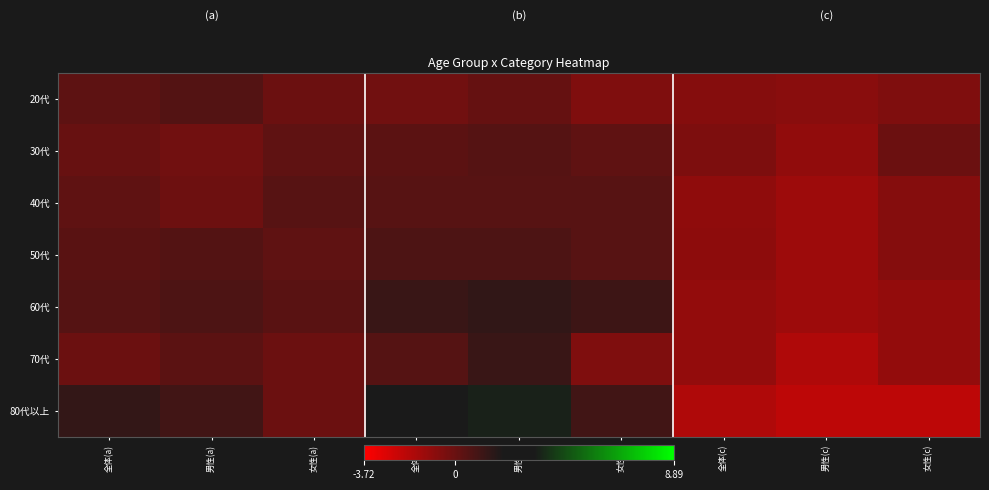

Reading left to right, what are all the values shown in this chart?

20代: 全体(a)=0.3	男性(a)=0.5	女性(a)=-0.0	全体(b)=-0.2	男性(b)=0.1	女性(b)=-0.5	全体(c)=-0.7	男性(c)=-0.8	女性(c)=-0.5
30代: 全体(a)=0.0	男性(a)=-0.2	女性(a)=0.2	全体(b)=0.4	男性(b)=0.5	女性(b)=0.2	全体(c)=-0.5	男性(c)=-1.0	女性(c)=-0.1
40代: 全体(a)=0.2	男性(a)=-0.1	女性(a)=0.5	全体(b)=0.5	男性(b)=0.5	女性(b)=0.5	全体(c)=-1.0	男性(c)=-1.3	女性(c)=-0.7
50代: 全体(a)=0.4	男性(a)=0.6	女性(a)=0.2	全体(b)=0.7	男性(b)=0.7	女性(b)=0.5	全体(c)=-0.9	男性(c)=-1.3	女性(c)=-0.7
60代: 全体(a)=0.5	男性(a)=0.7	女性(a)=0.4	全体(b)=1.2	男性(b)=1.4	女性(b)=1.1	全体(c)=-1.0	男性(c)=-1.3	女性(c)=-1.0
70代: 全体(a)=-0.0	男性(a)=0.4	女性(a)=-0.0	全体(b)=0.5	男性(b)=1.2	女性(b)=-0.5	全体(c)=-1.0	男性(c)=-1.7	女性(c)=-1.0
80代以上: 全体(a)=1.3	男性(a)=1.0	女性(a)=-0.0	全体(b)=2.7	男性(b)=3.4	女性(b)=1.0	全体(c)=-1.7	男性(c)=-2.1	女性(c)=-2.1